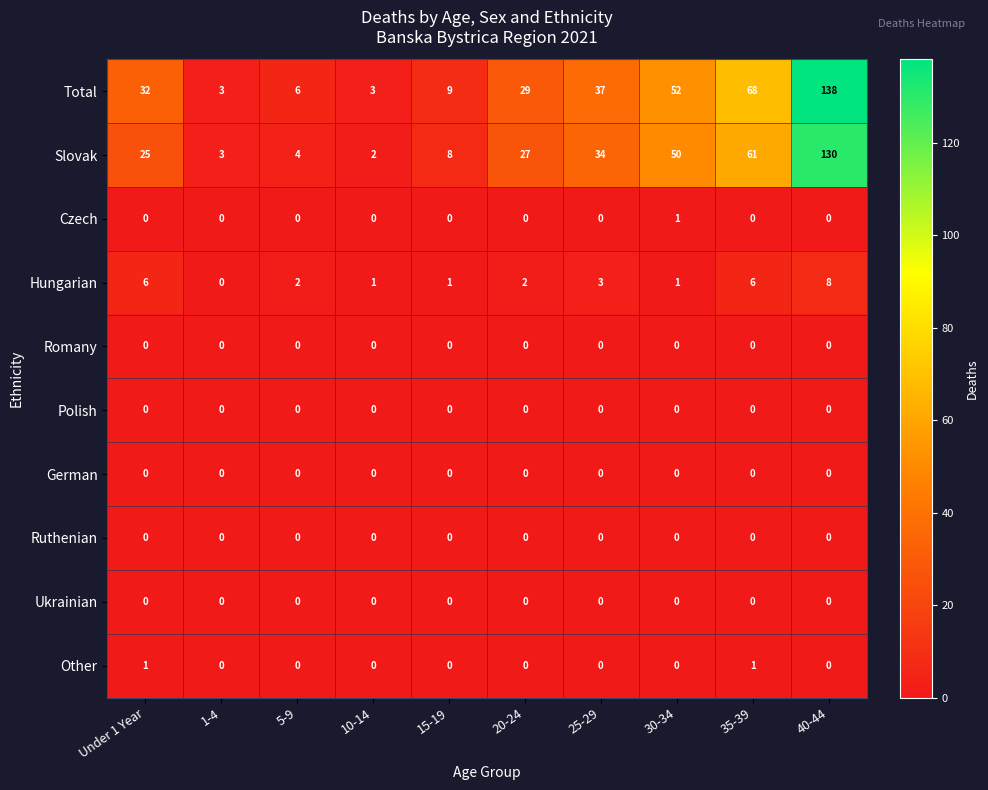

What is the sum of the Hungarian values at 15-19 and 20-24?

3